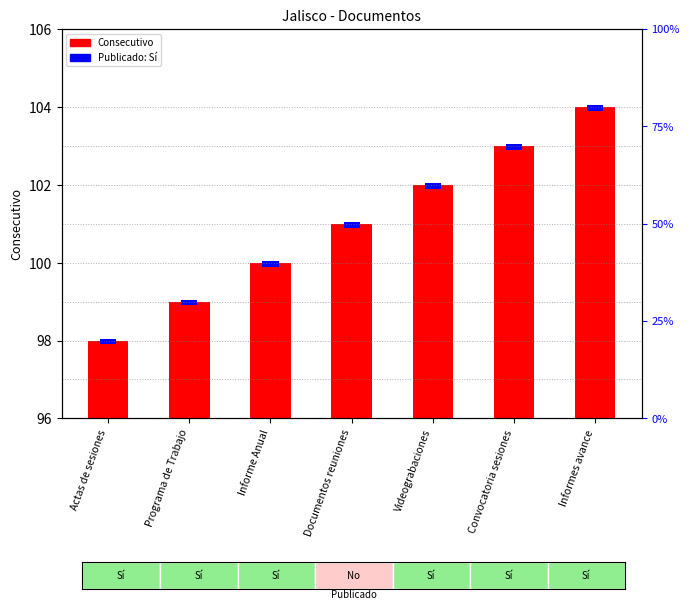

What is the change in value from Programa de Trabajo to Informe Anual?

+1